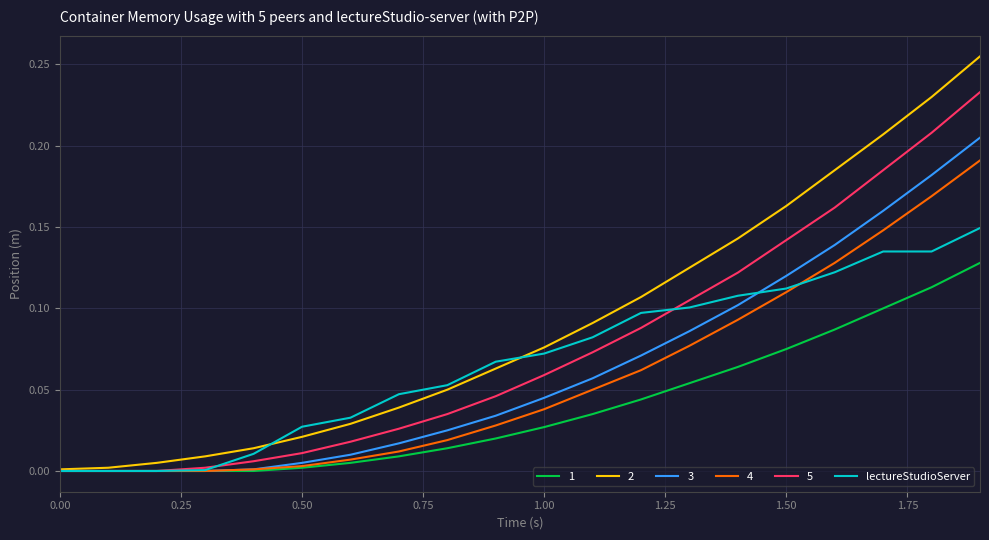

Rank the series by their maximum value, from highest to lowest.

2, 5, 3, 4, lectureStudioServer, 1